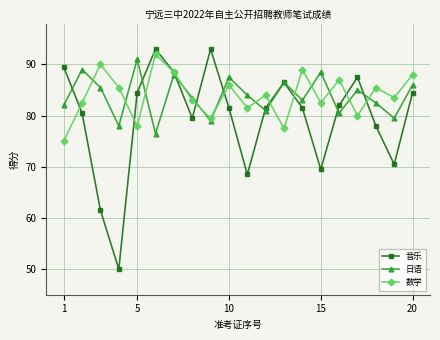

In 日语, how many points are higher than both neighbors (excluding endpoints)?

7